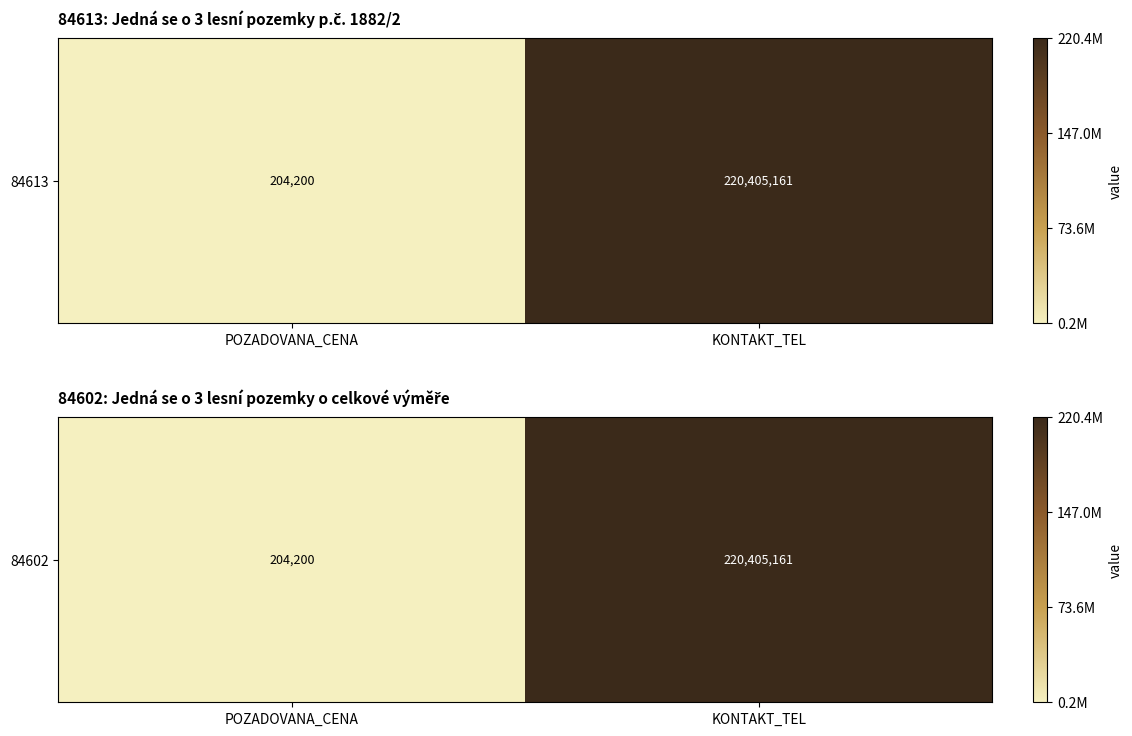

How many distinct data groups are displayed?

1